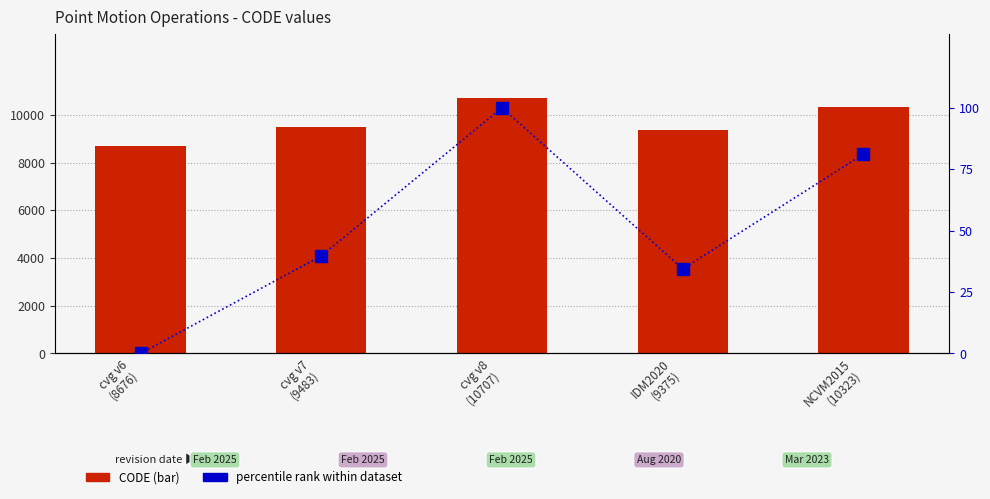

What is the average value of the percentile rank within dataset series?

51.0